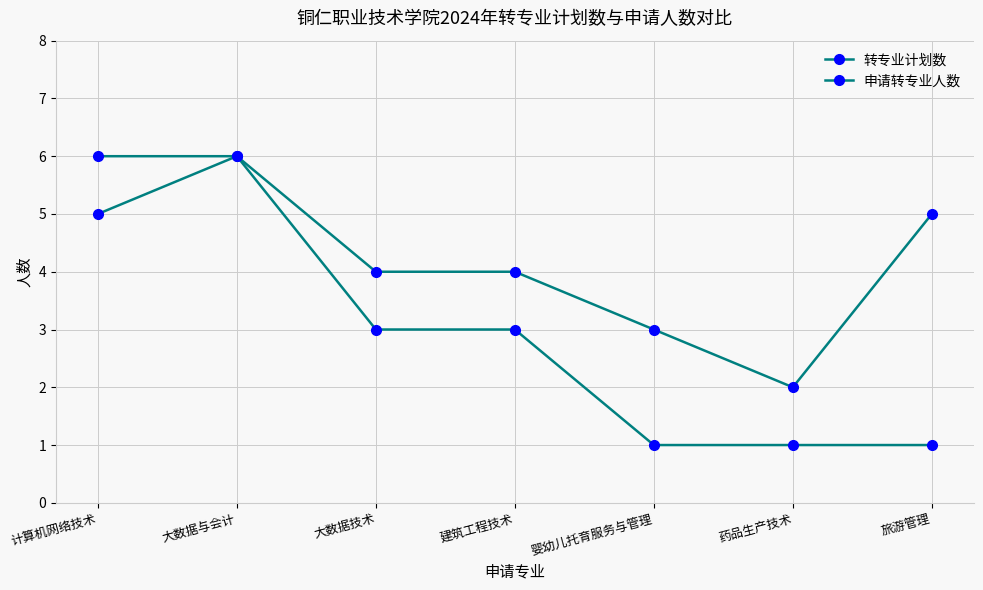

Which series has the largest range (max minus min)?

申请转专业人数